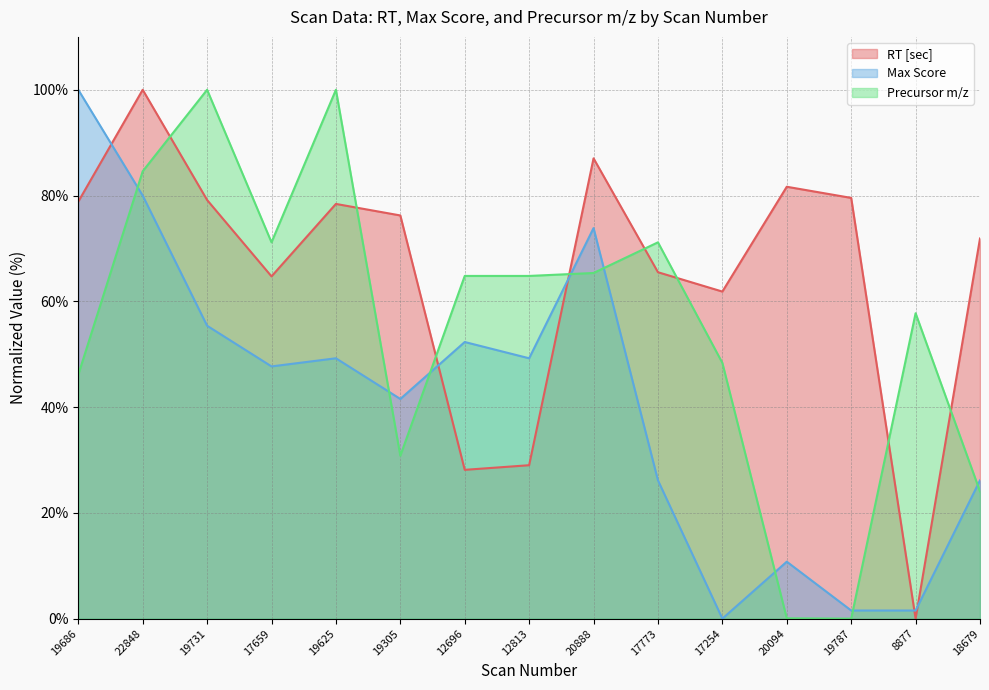

The value of Max Score at 12813 is 49.2. True or false?

True